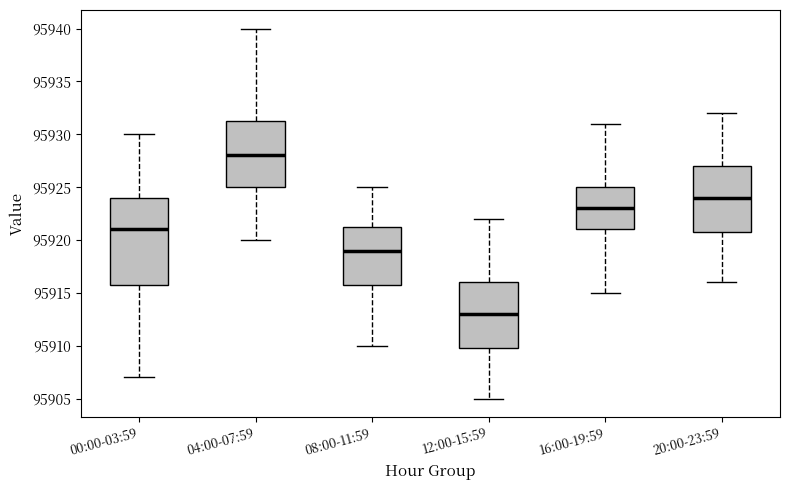

Comparing the boxes themselves (not the whiskers), which one is the tallest?

00:00-03:59